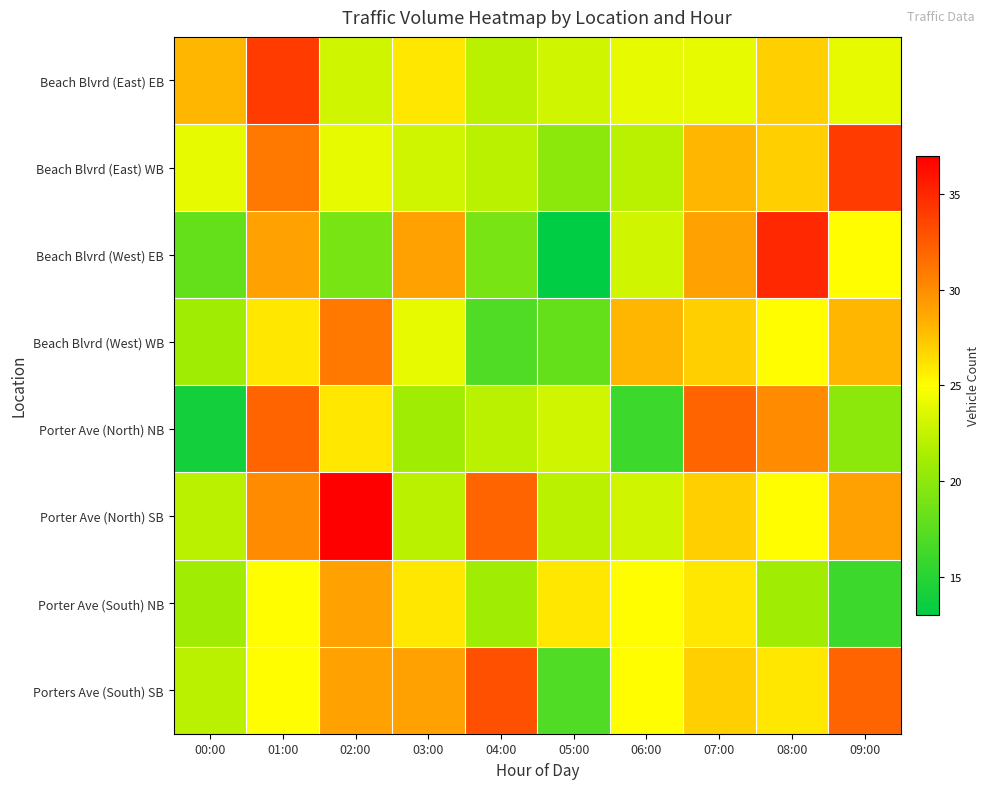

Which series has the widest spread of values?

Beach Blvrd (West) EB